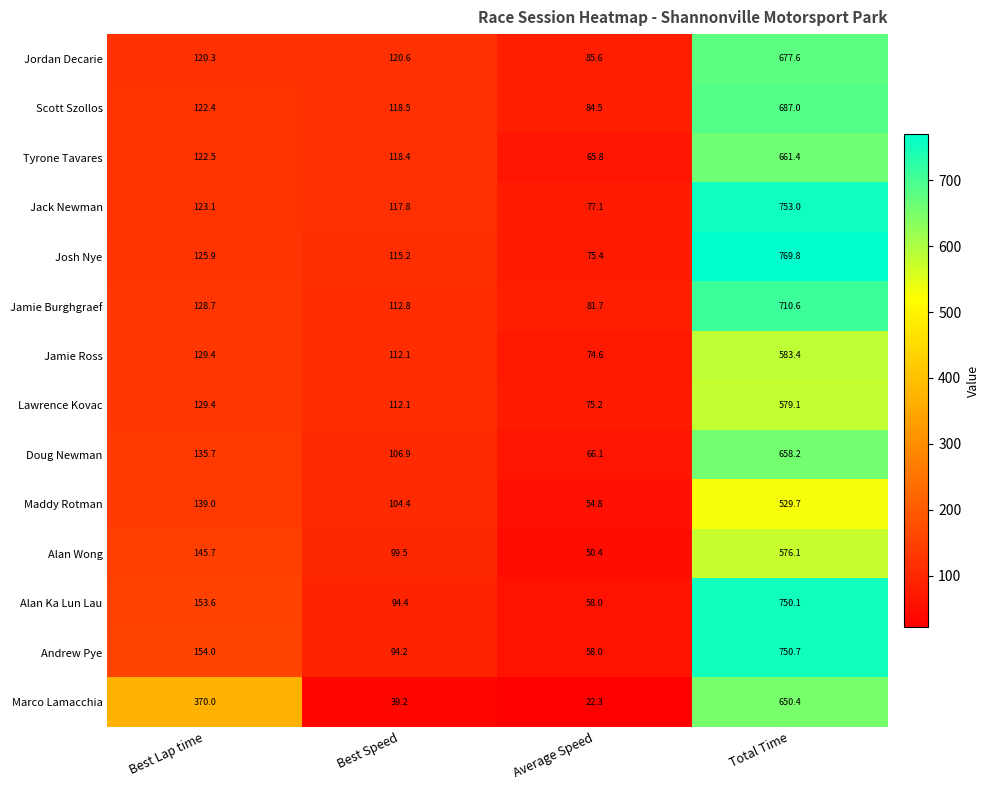

Which series has the largest total across all categories?

Josh Nye